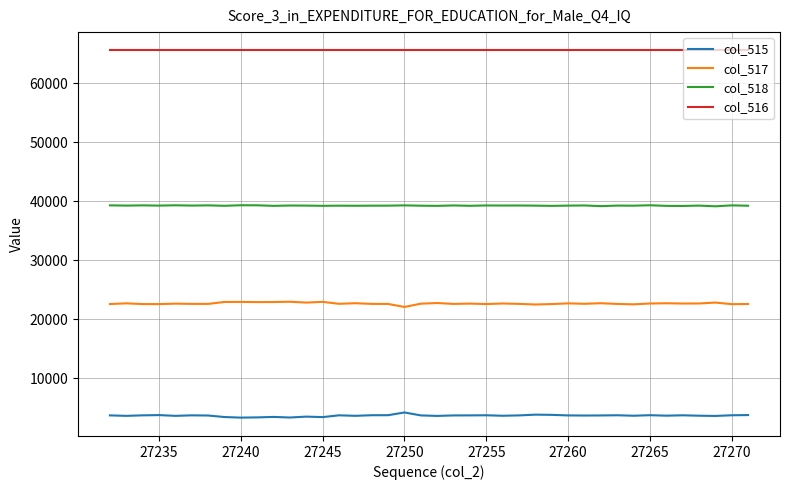

What is the highest value of the col_515 series?

4186